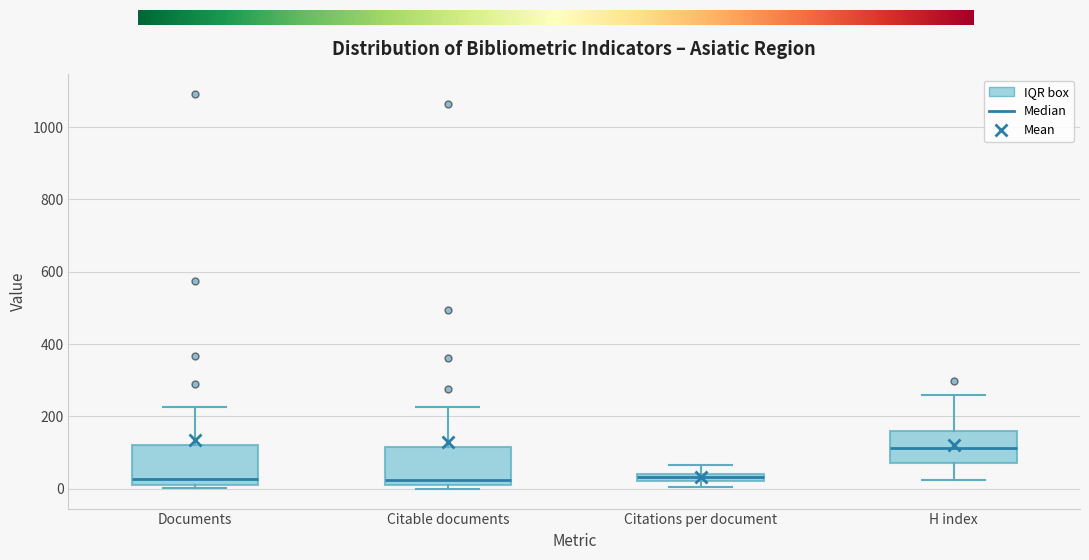

Where is the upper edge of the box for Citations per document on the y-axis? The values are not printed on the chart, so give them approximately, as read against the axis.

40